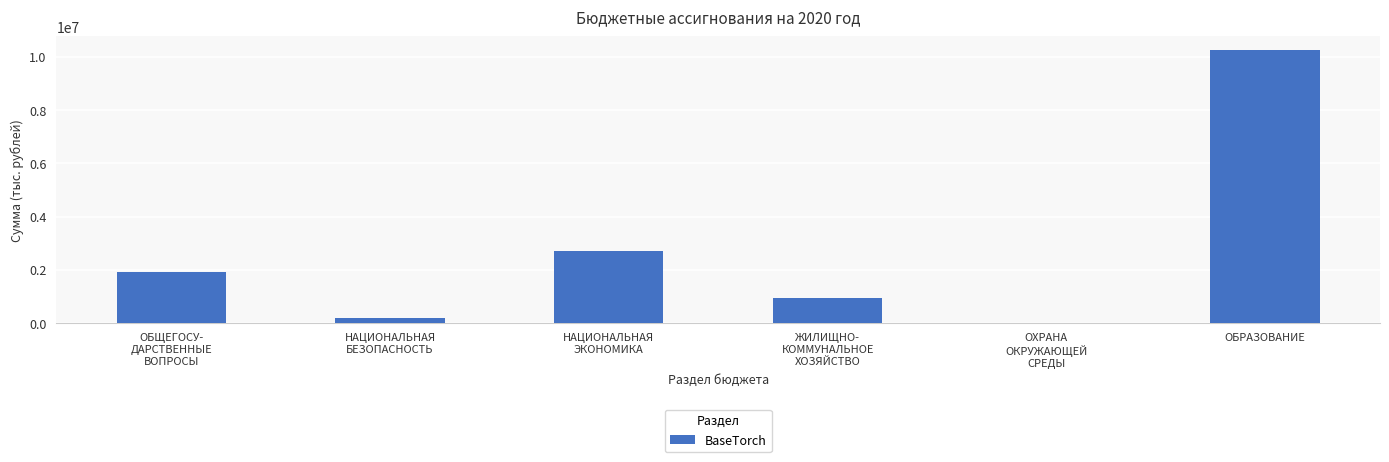

What is the difference between the values at ОХРАНА
ОКРУЖАЮЩЕЙ
СРЕДЫ and НАЦИОНАЛЬНАЯ
БЕЗОПАСНОСТЬ?

173879.8